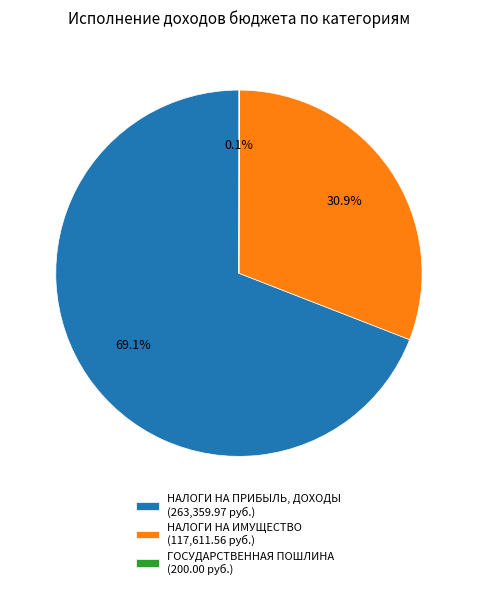

Which slice is the largest?

НАЛОГИ НА ПРИБЫЛЬ, ДОХОДЫ (263,359.97 руб.)